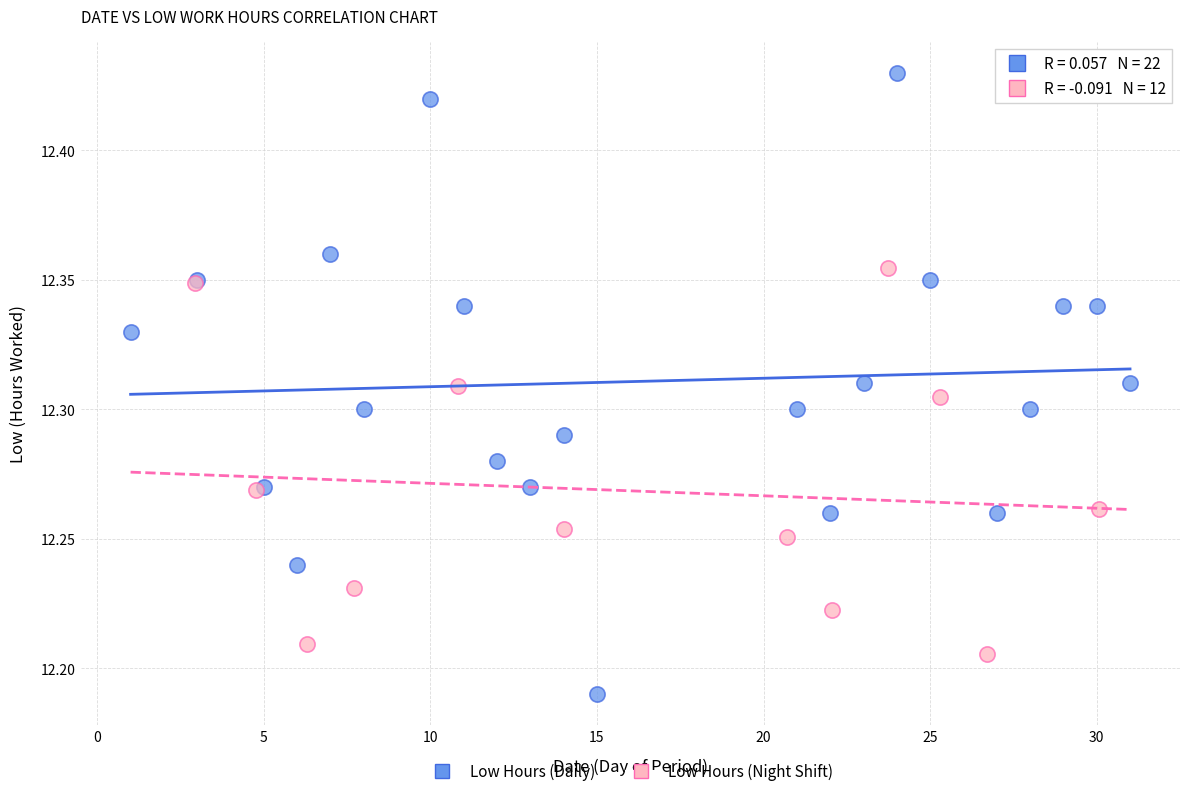

Which series reaches the minimum Y coordinate?

Low Hours (Daily)